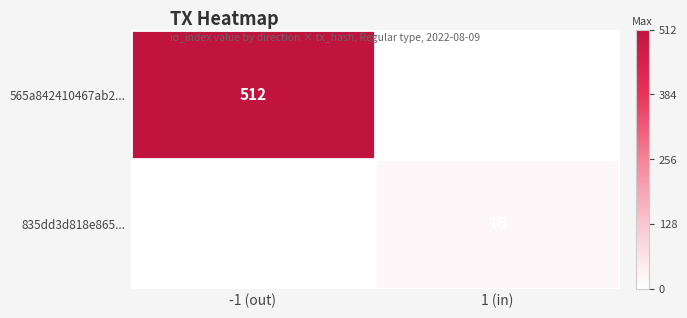

The value of 835dd3d818e865... at 1 (in) is 16. True or false?

True